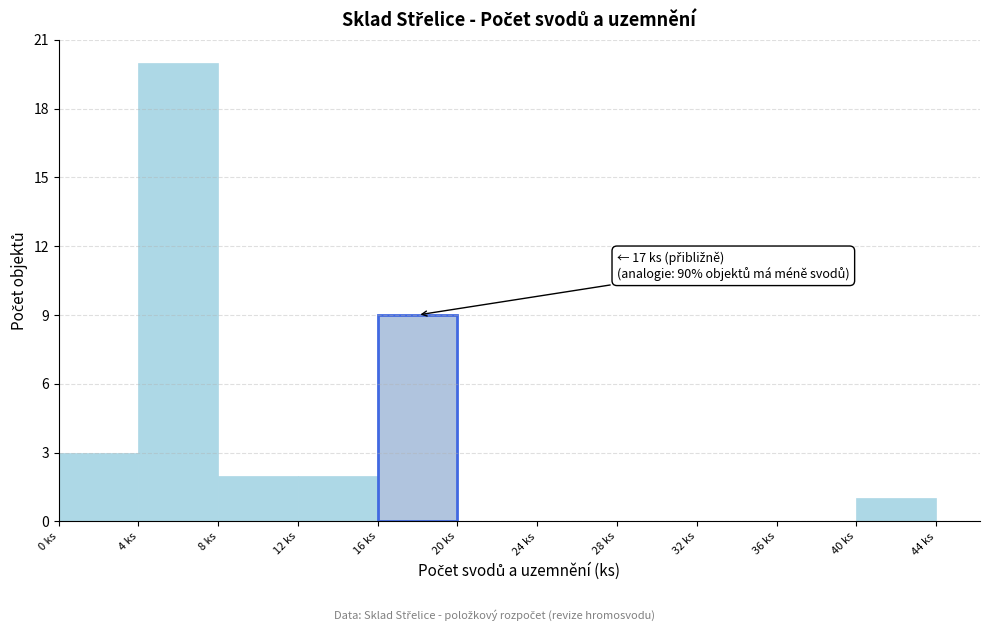

Which range on the x-axis has the tallest bar?

4 to 8